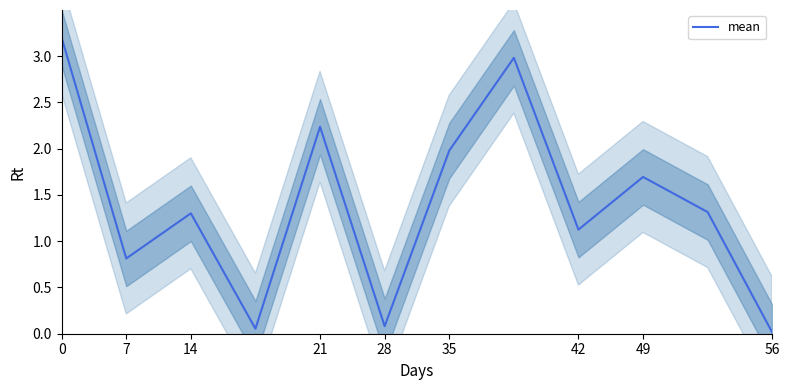

The value of mean at 7 is 0.8. True or false?

True